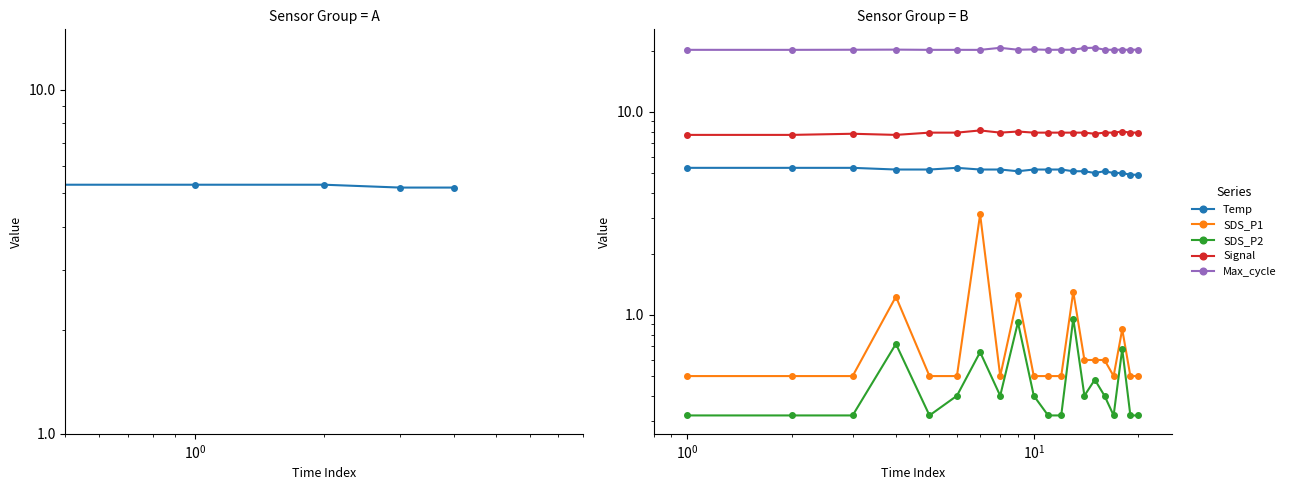

What is the difference between the maximum and minimum values in the SDS_P1 series?

2.6